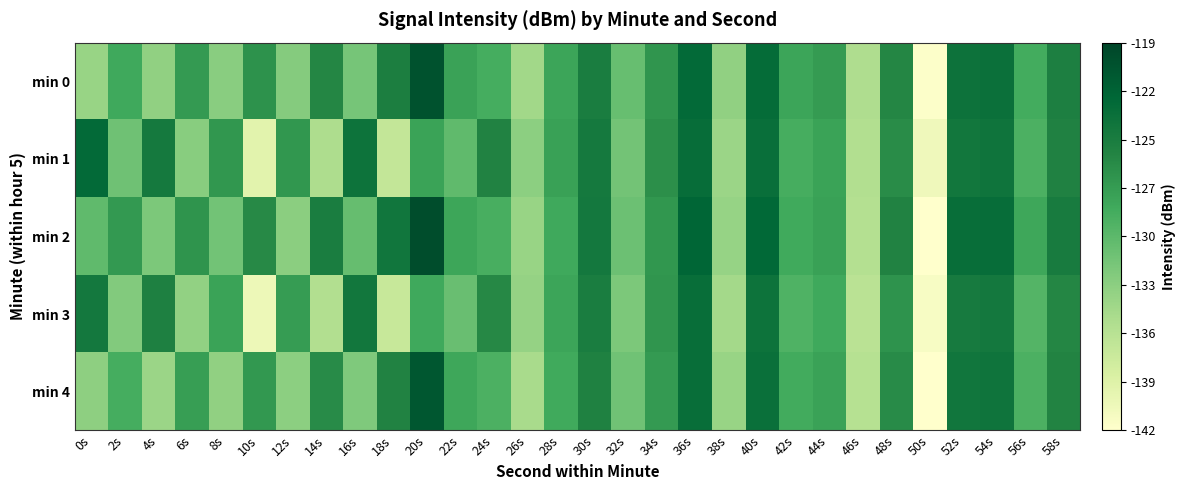

How many series are shown in this chart?

5